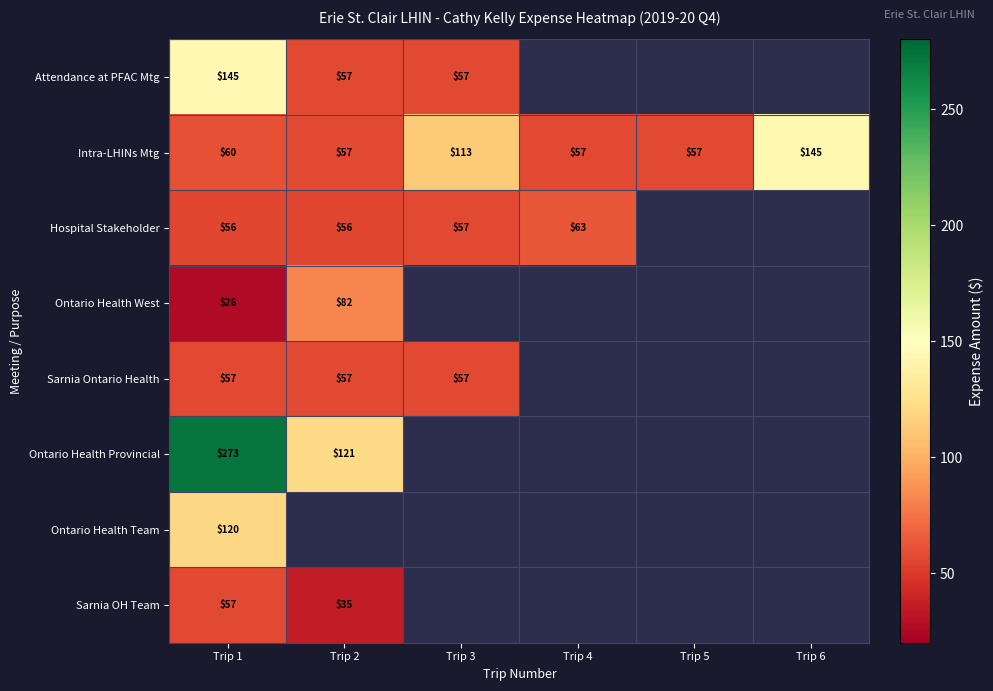

Is the value of Ontario Health West at Trip 1 greater than the value of Hospital Stakeholder at Trip 4?

No